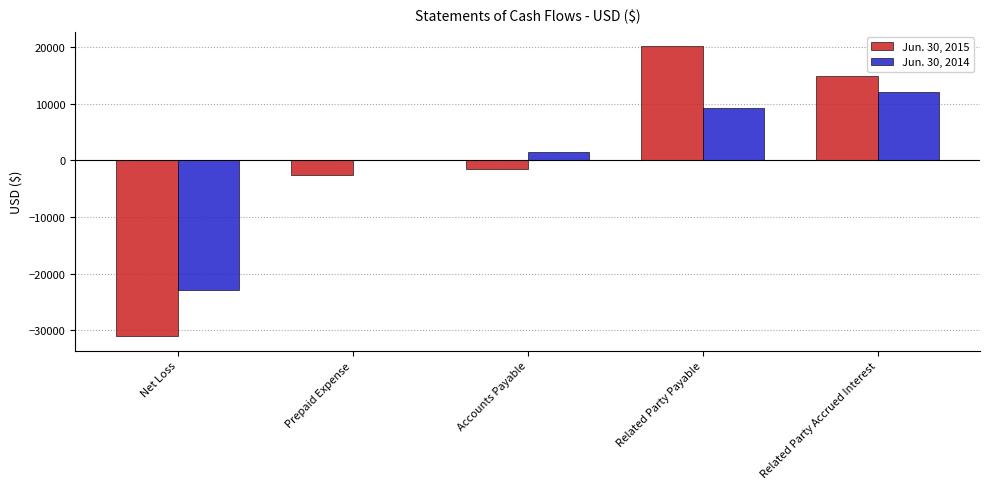

Is the value of Jun. 30, 2014 at Prepaid Expense greater than the value of Jun. 30, 2015 at Prepaid Expense?

Yes